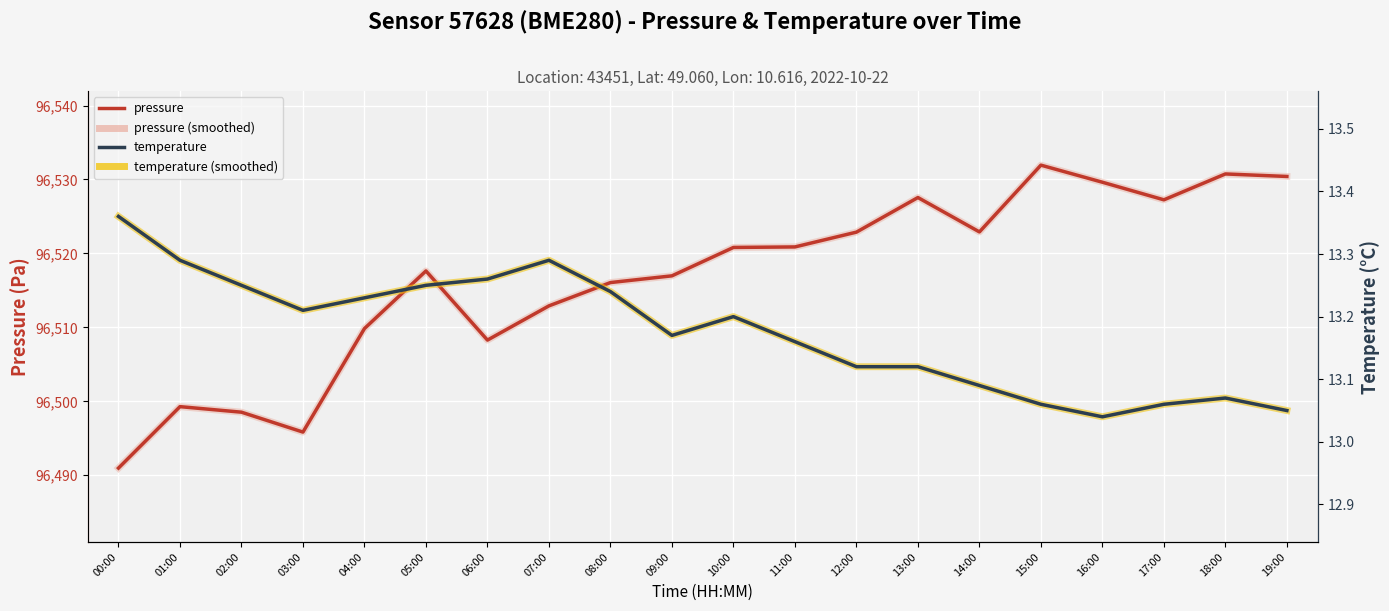

At which category is the sum across all series the highest?

15:00